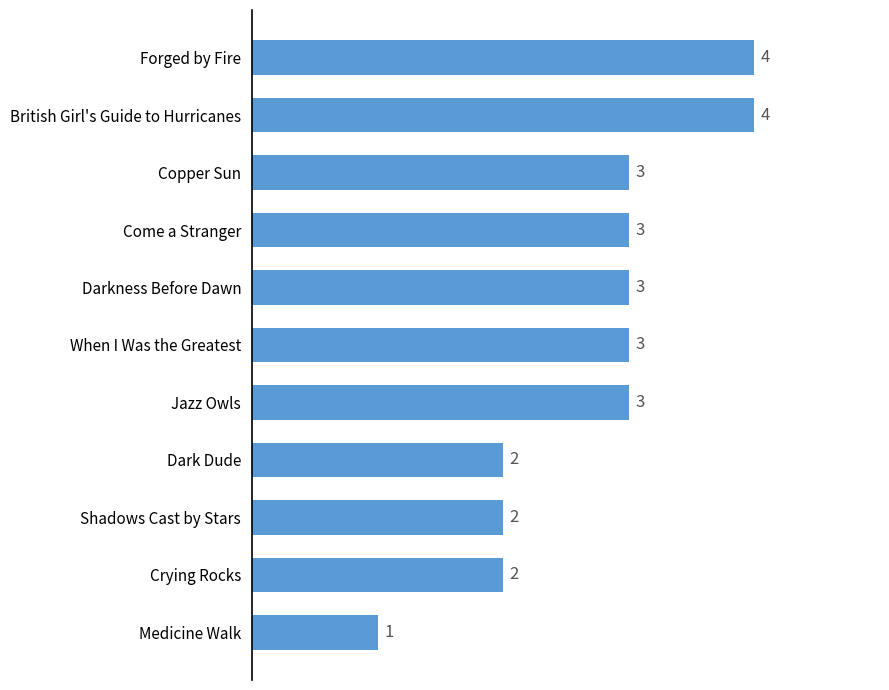

At which category does the chart reach its minimum across all series?

Medicine Walk